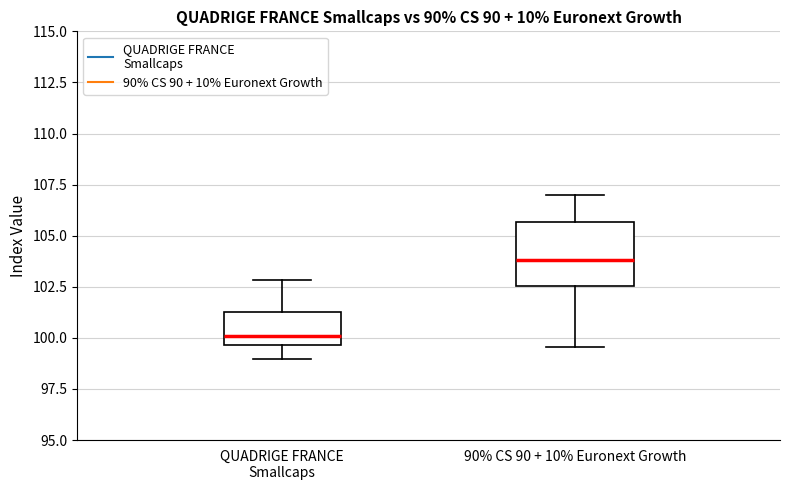

Which box is the tallest, from its lower edge to its upper edge?

90% CS 90 + 10% Euronext Growth